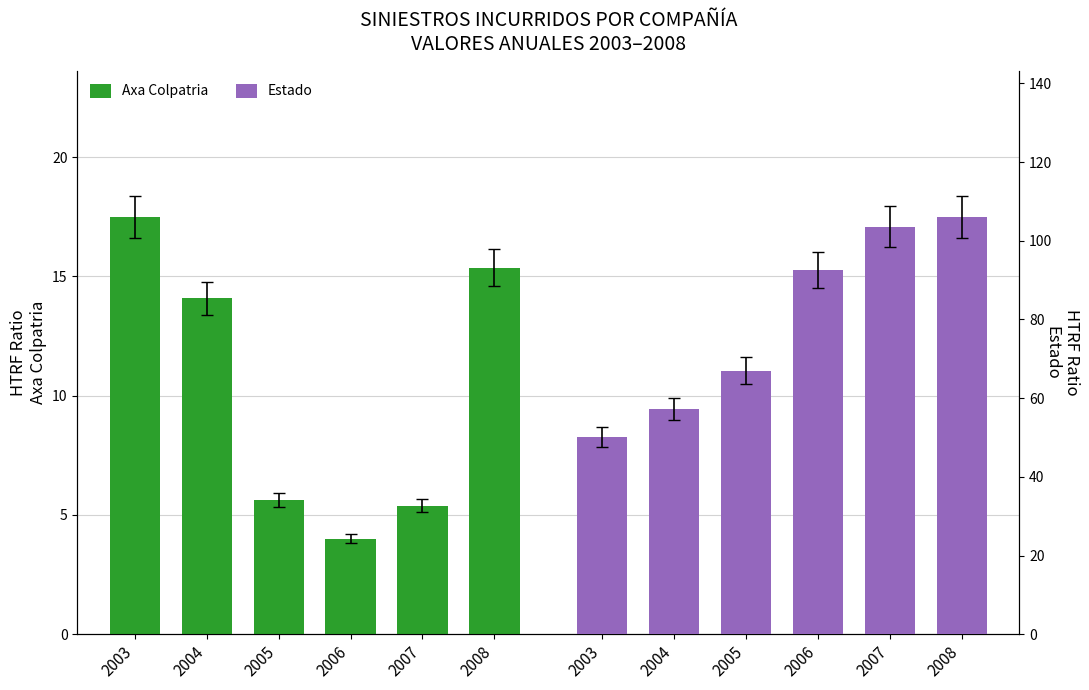

Is it true that Estado equals 103.6 at 2007?

True